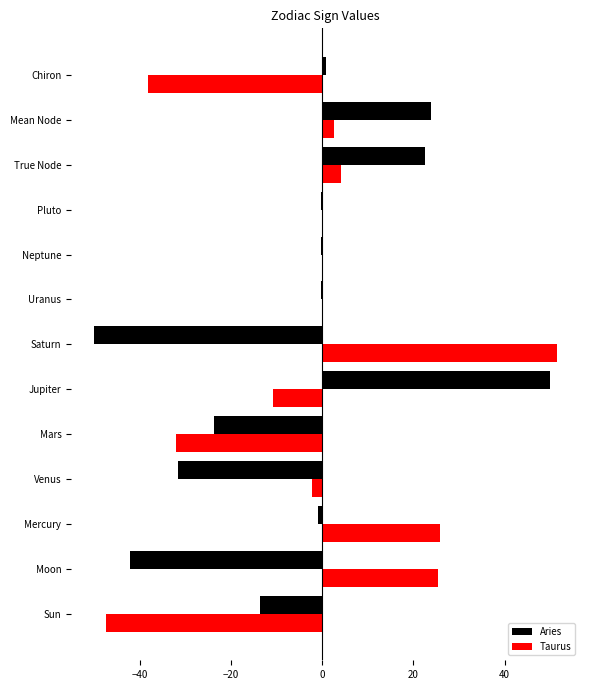

Where is Taurus nearest to the value 2?

Mean Node